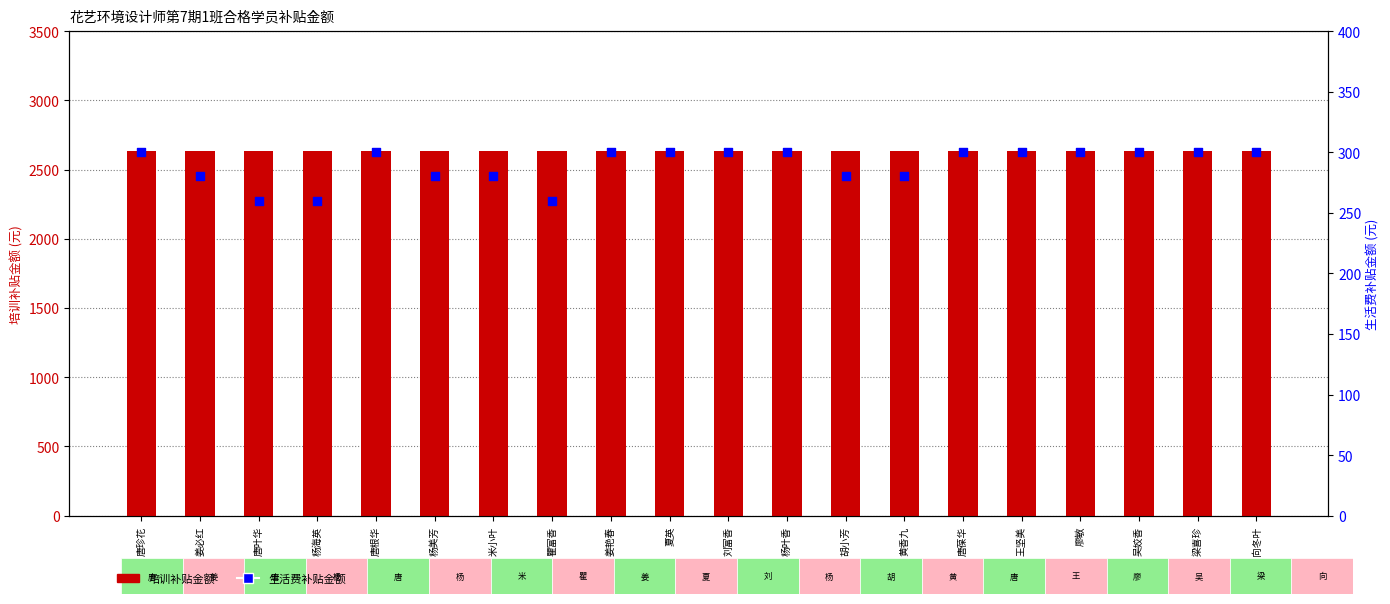

Which series reaches the maximum Y coordinate?

培训补贴金额